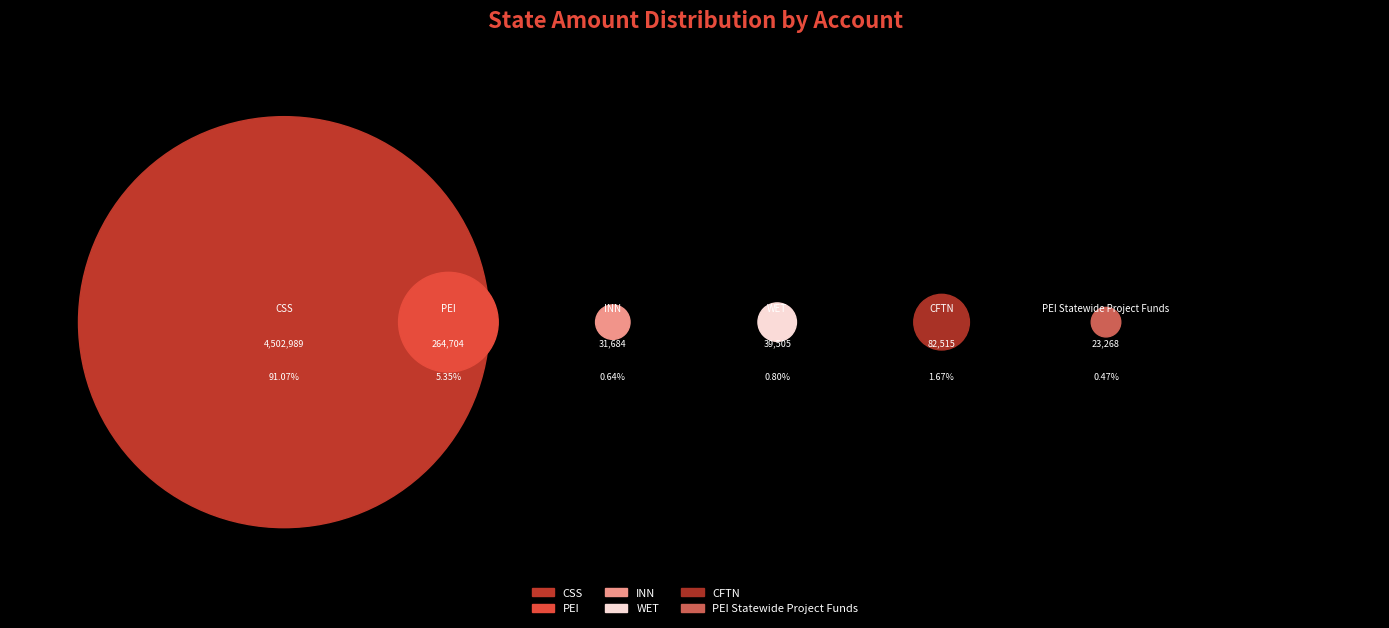

Which category has the smallest portion of the pie?

PEI Statewide Project Funds